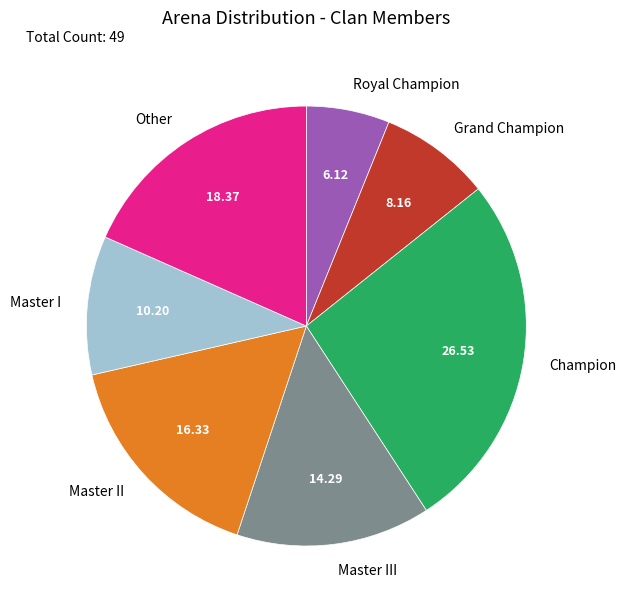

Between Royal Champion and Master II, which is larger?

Master II